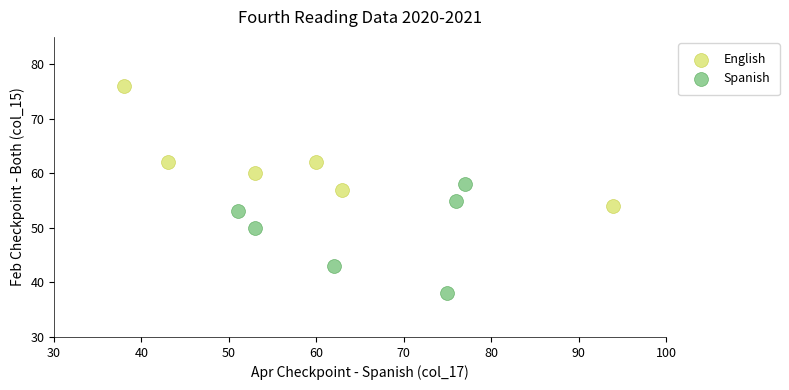

Which series reaches the maximum Y coordinate?

English